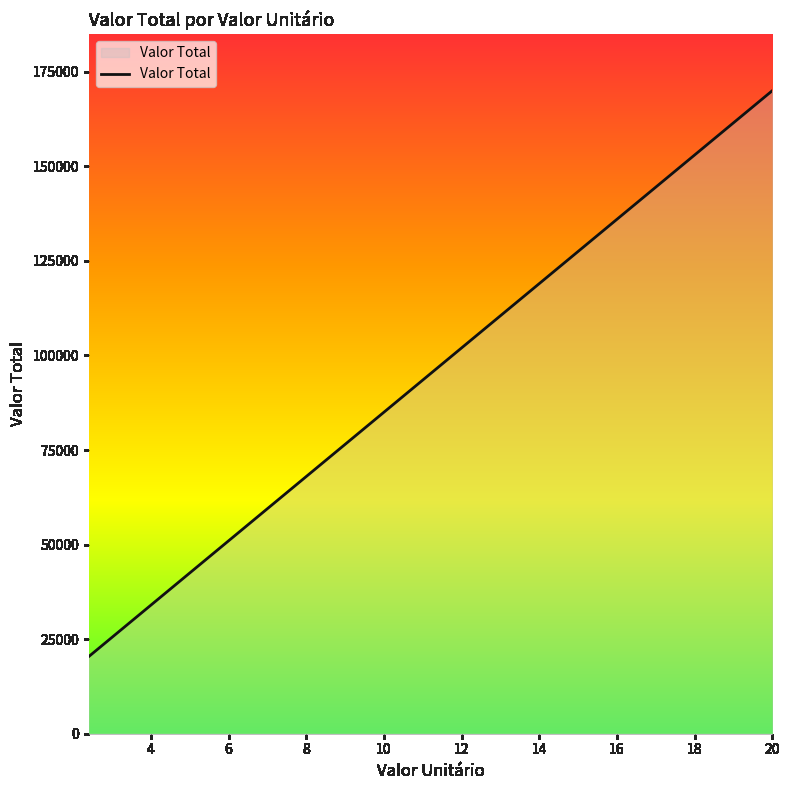

What is the sum of all values?

749251.2